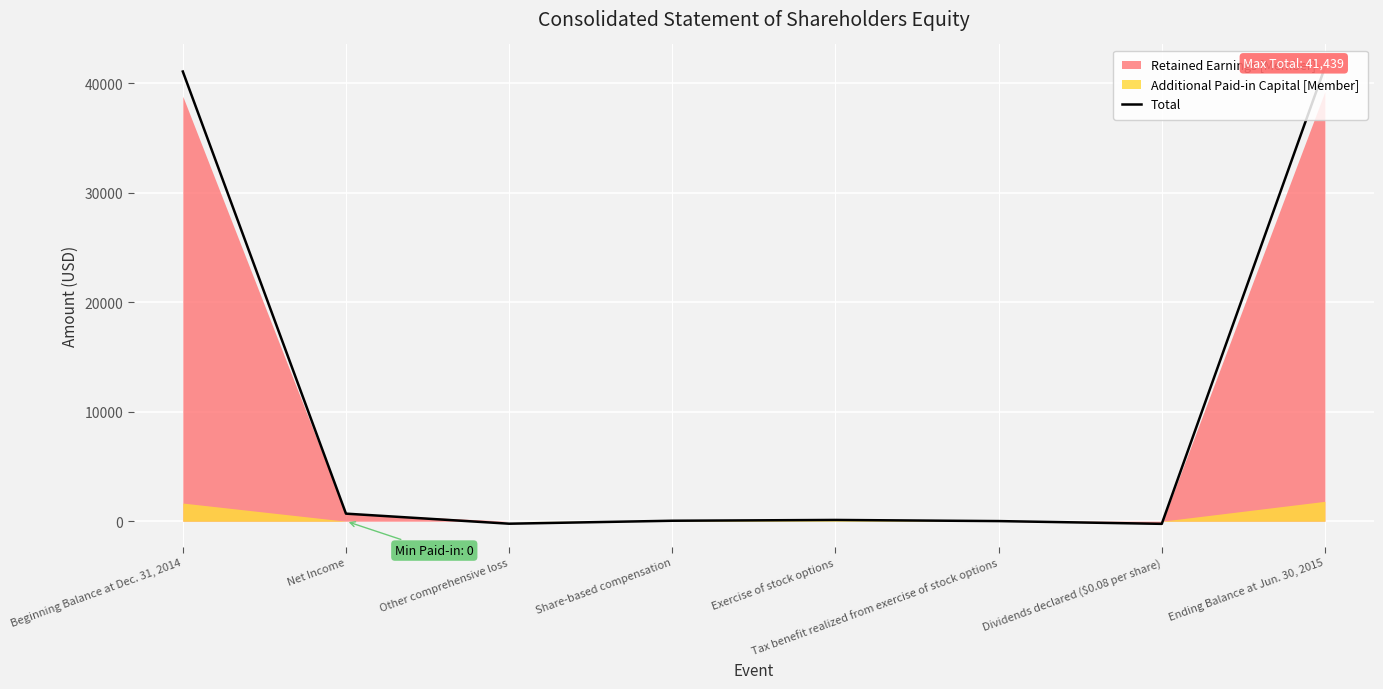

The value at Tax benefit realized from exercise of stock options is 11. True or false?

True